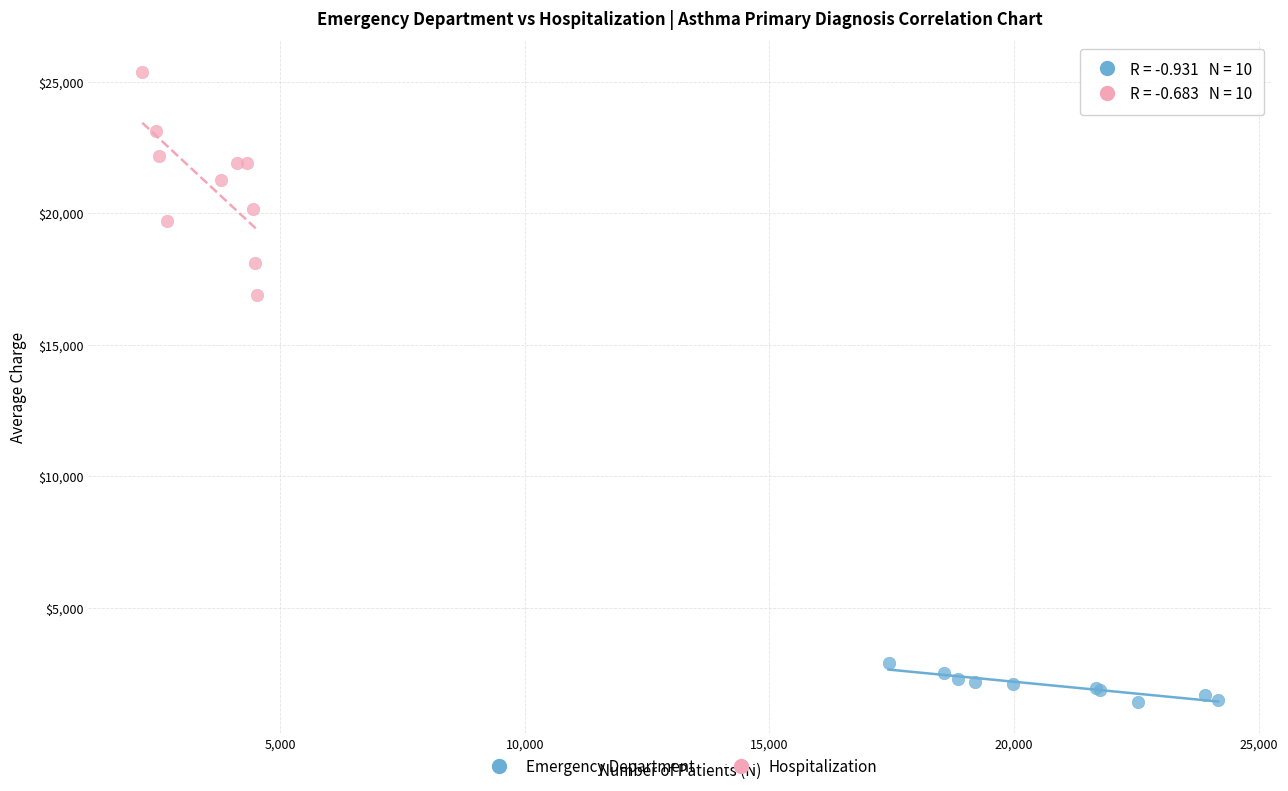

Which series has the widest spread of Y values?

Hospitalization